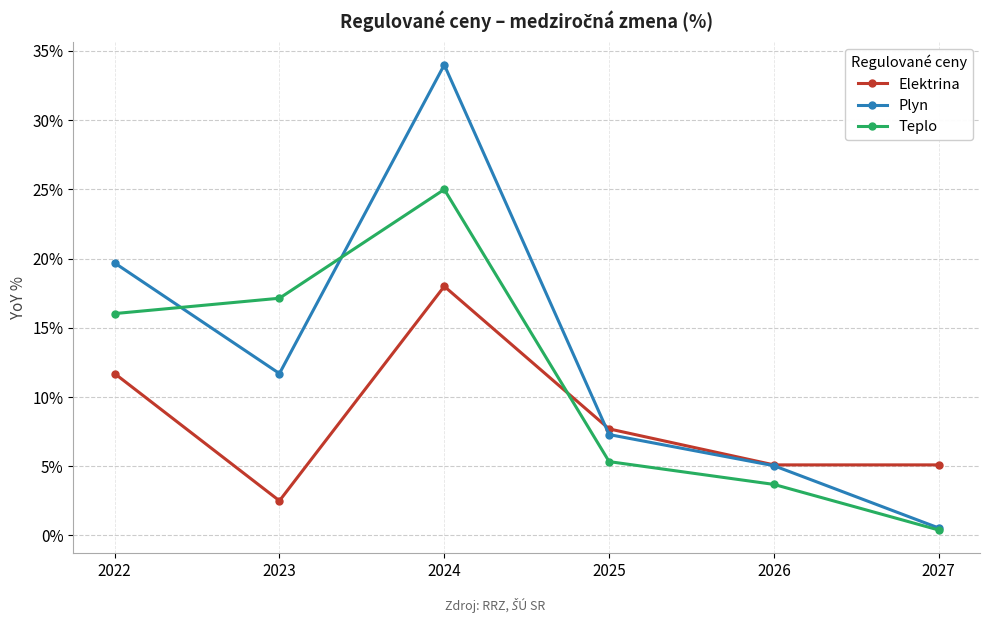

What is the maximum value shown in the chart?

34.0